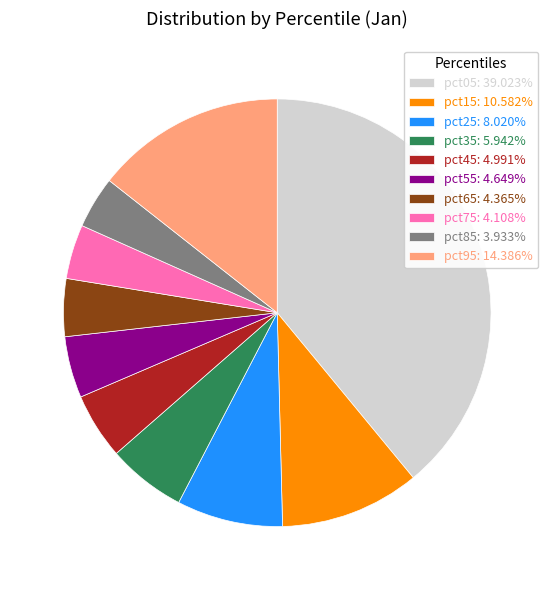

The pct25 slice represents 2% of the pie. True or false?

False